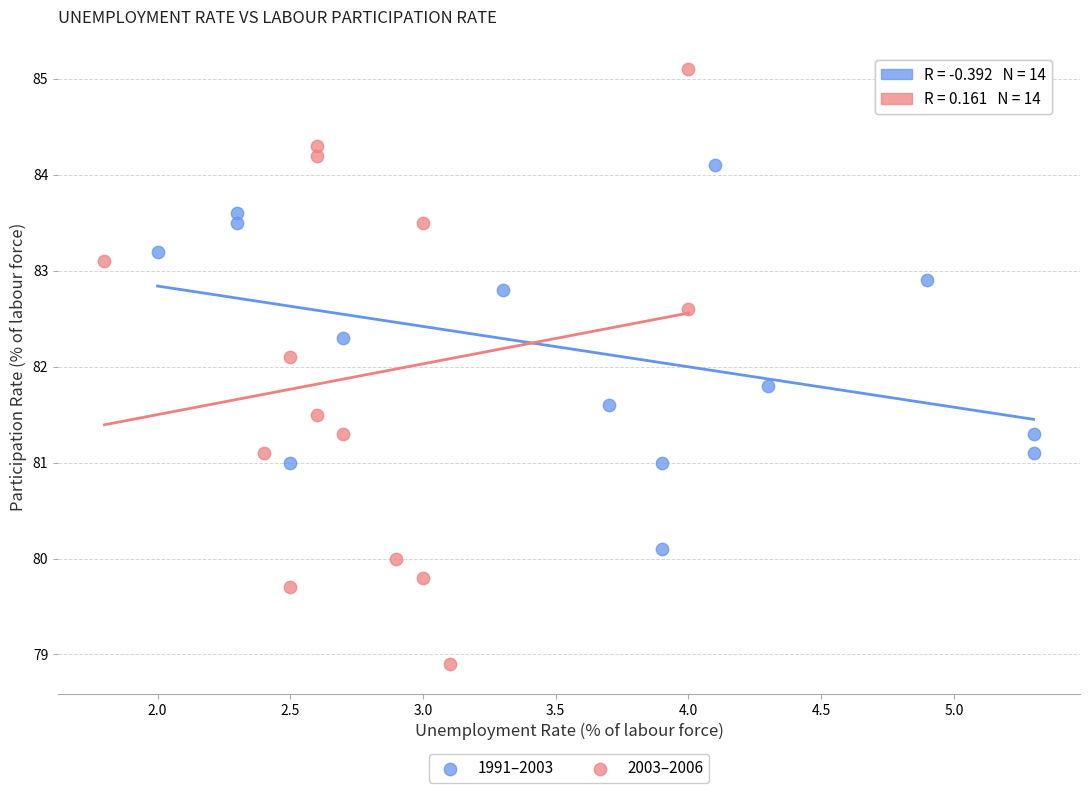

What are all the series names shown in the legend?

1991–2003, 2003–2006